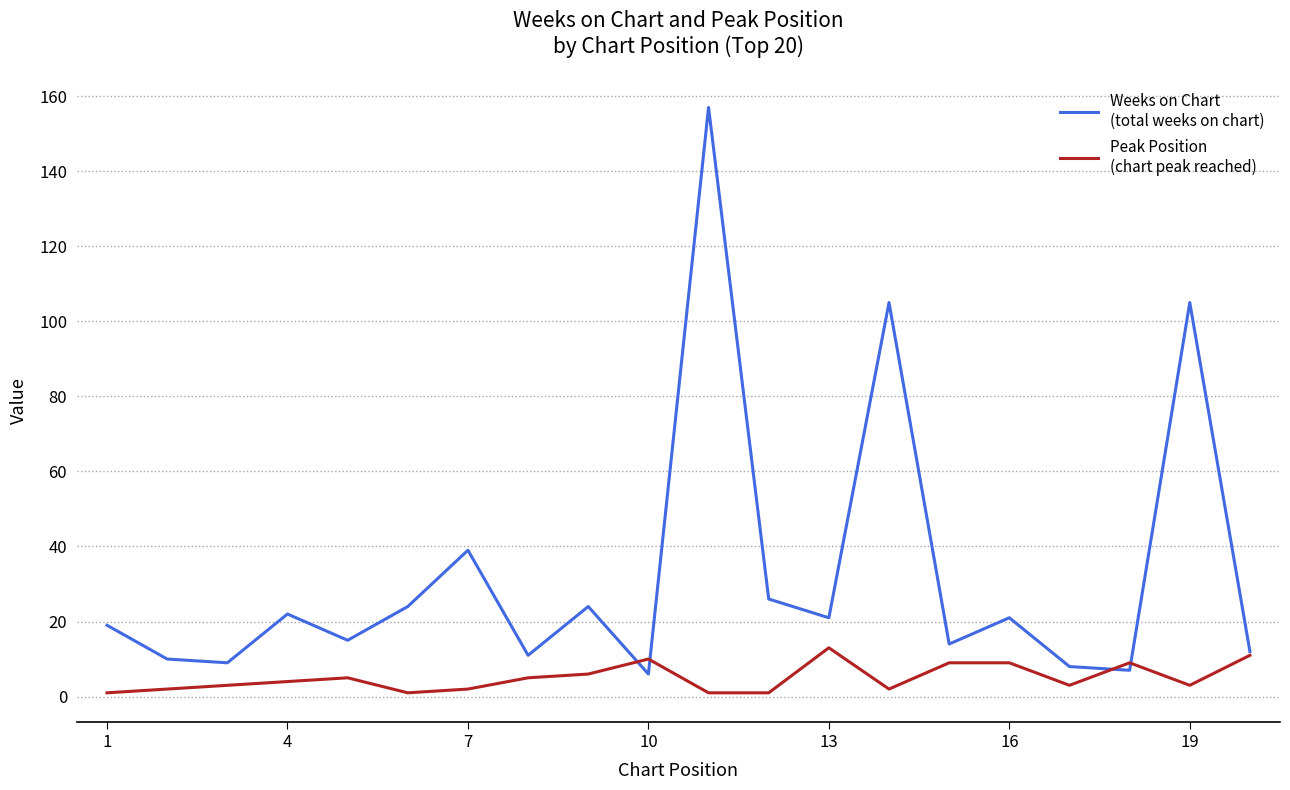

What is the maximum value shown in the chart?

157